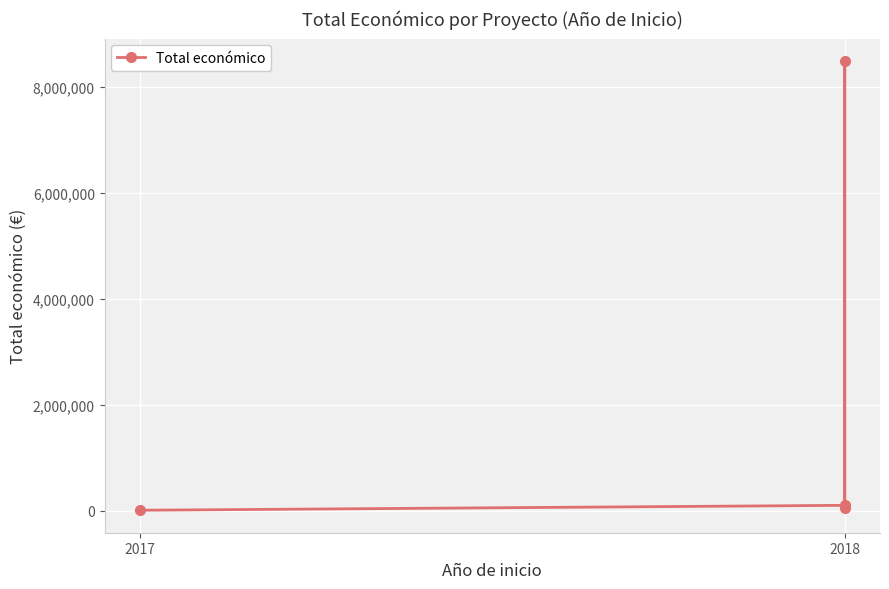

What is the approximate value at 2017, to the nearest 50?

5000